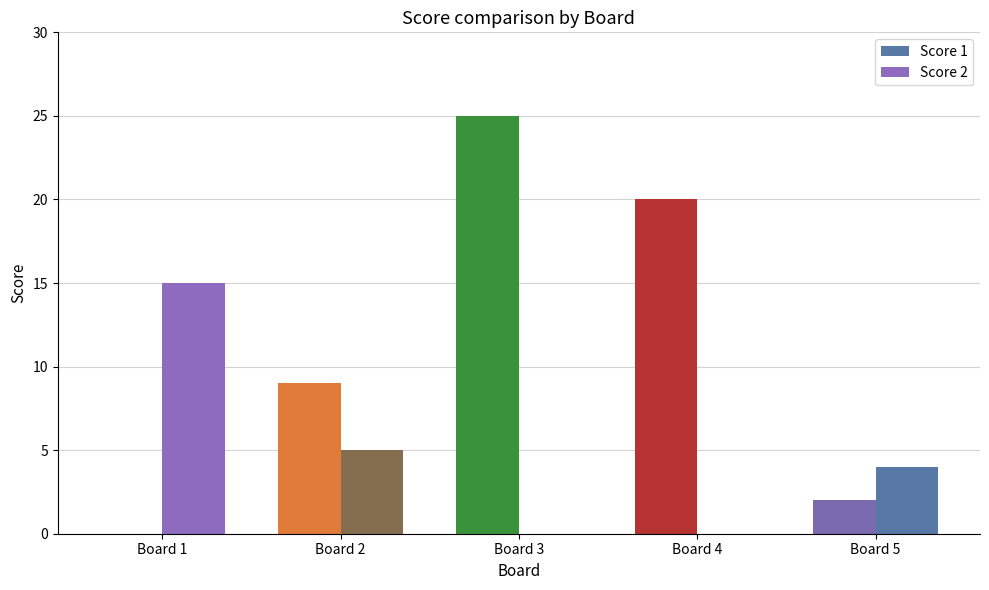

Count the number of categories in the chart.

5